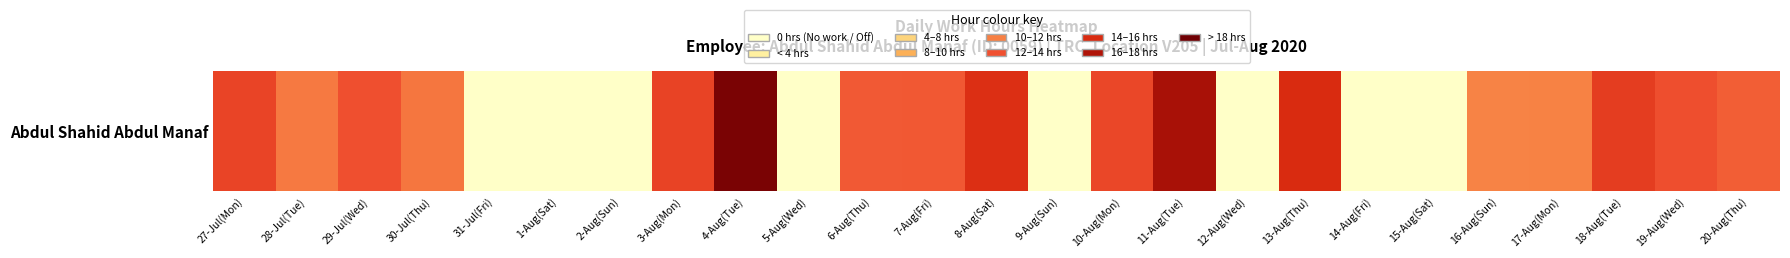

List the labels in order of value, smallest first.

31-Jul(Fri), 1-Aug(Sat), 2-Aug(Sun), 5-Aug(Wed), 9-Aug(Sun), 12-Aug(Wed), 14-Aug(Fri), 15-Aug(Sat), 16-Aug(Sun), 17-Aug(Mon), 28-Jul(Tue), 30-Jul(Thu), 20-Aug(Thu), 6-Aug(Thu), 7-Aug(Fri), 29-Jul(Wed), 19-Aug(Wed), 10-Aug(Mon), 27-Jul(Mon), 3-Aug(Mon), 18-Aug(Tue), 8-Aug(Sat), 13-Aug(Thu), 11-Aug(Tue), 4-Aug(Tue)